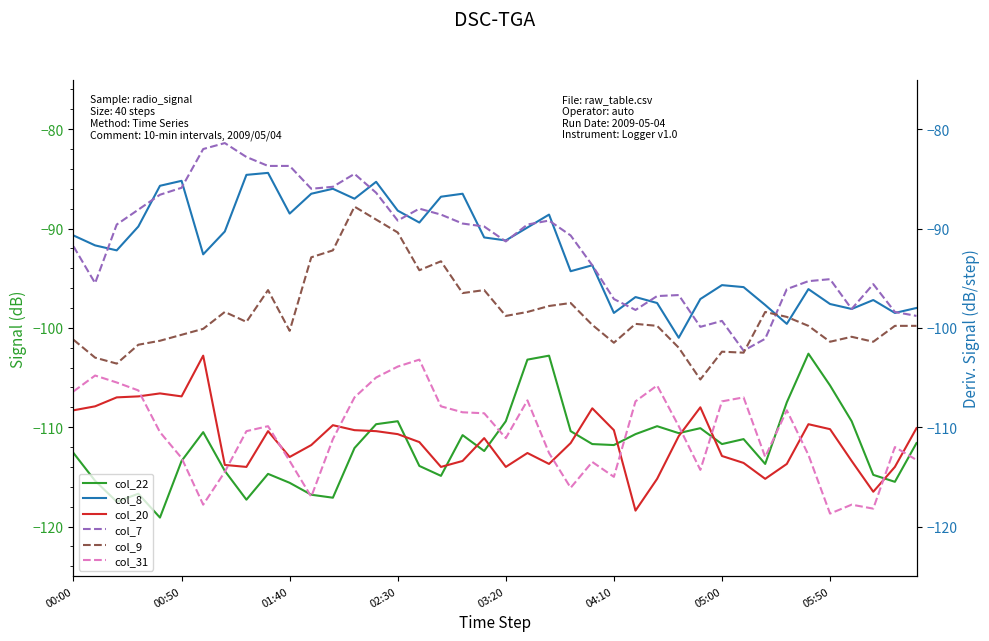

What is the average value of the col_22 series?

-112.0